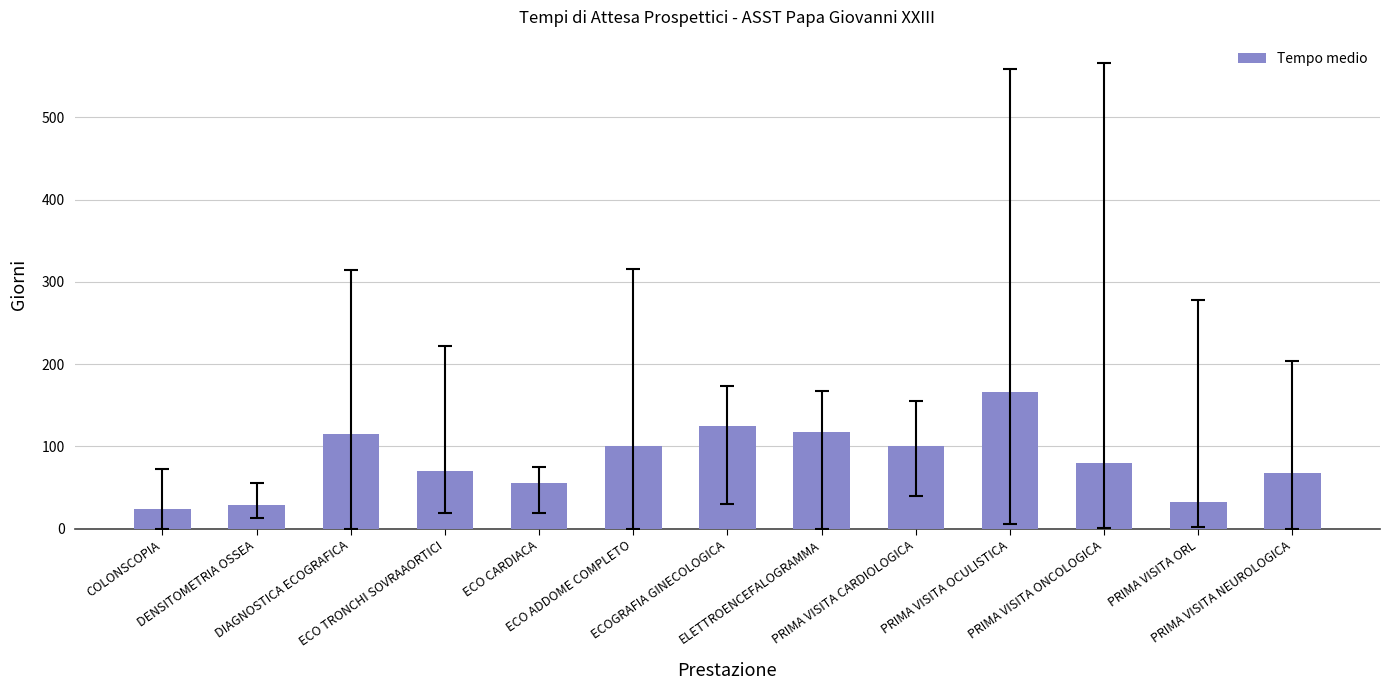

What is the ratio of the value at COLONSCOPIA to the value at PRIMA VISITA CARDIOLOGICA?

0.2